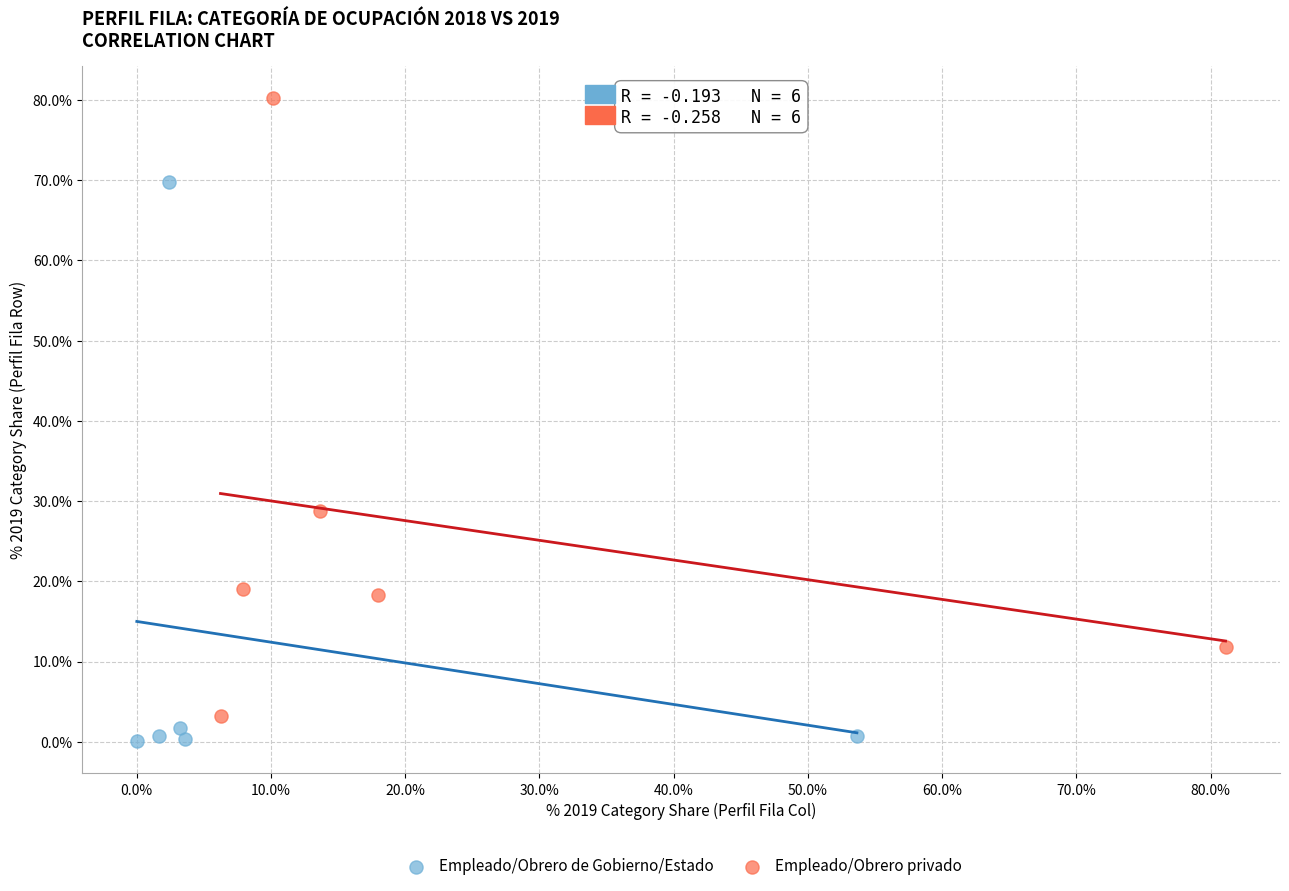

What are all the series names shown in the legend?

Empleado/Obrero de Gobierno/Estado, Empleado/Obrero privado